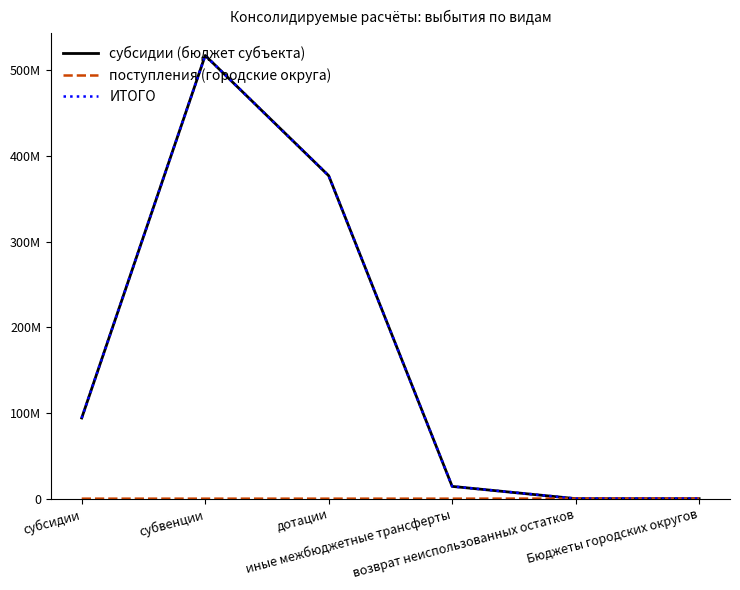

Does the chart display data point markers on the line(s)?

No